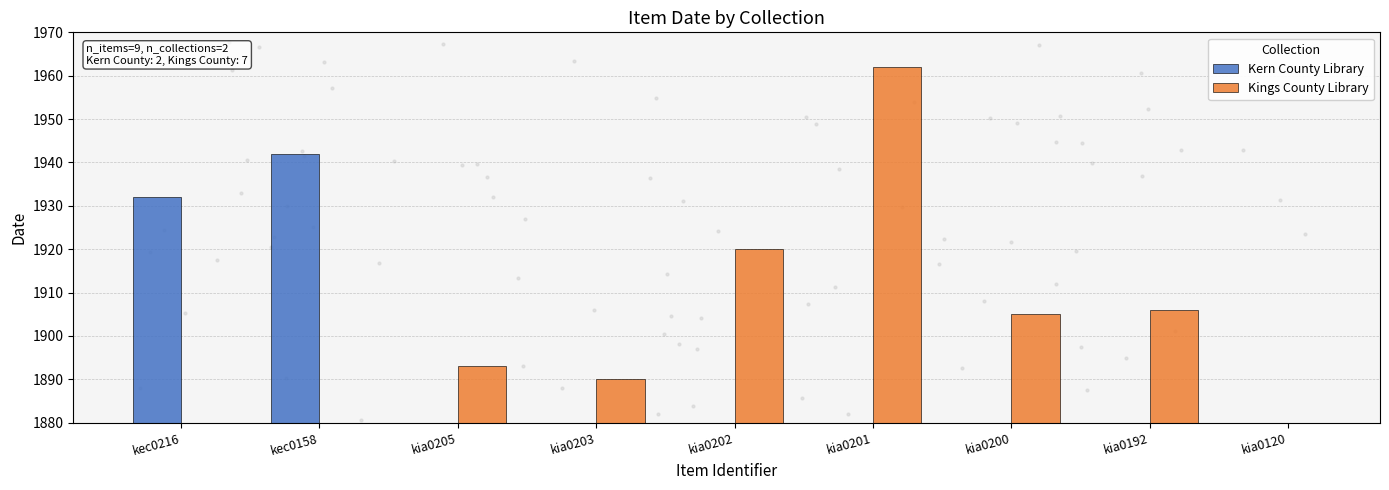

At how many categories does at least one series exceed 1942?

1